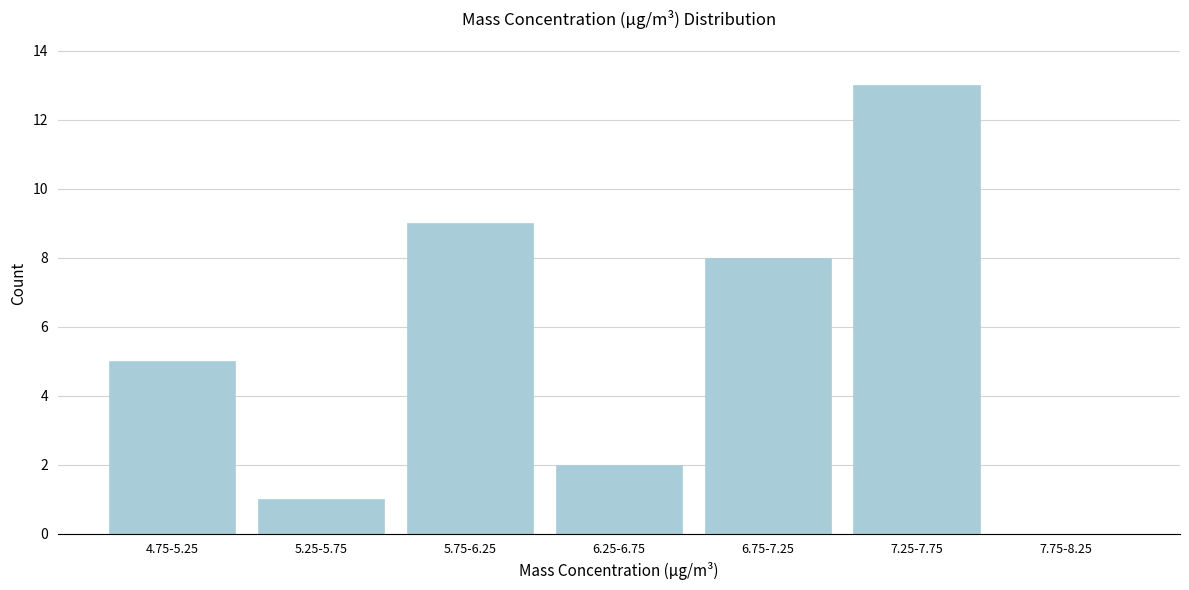

Reading left to right, what are all the values shown in this chart?

4.75-5.25=5	5.25-5.75=1	5.75-6.25=9	6.25-6.75=2	6.75-7.25=8	7.25-7.75=13	7.75-8.25=0